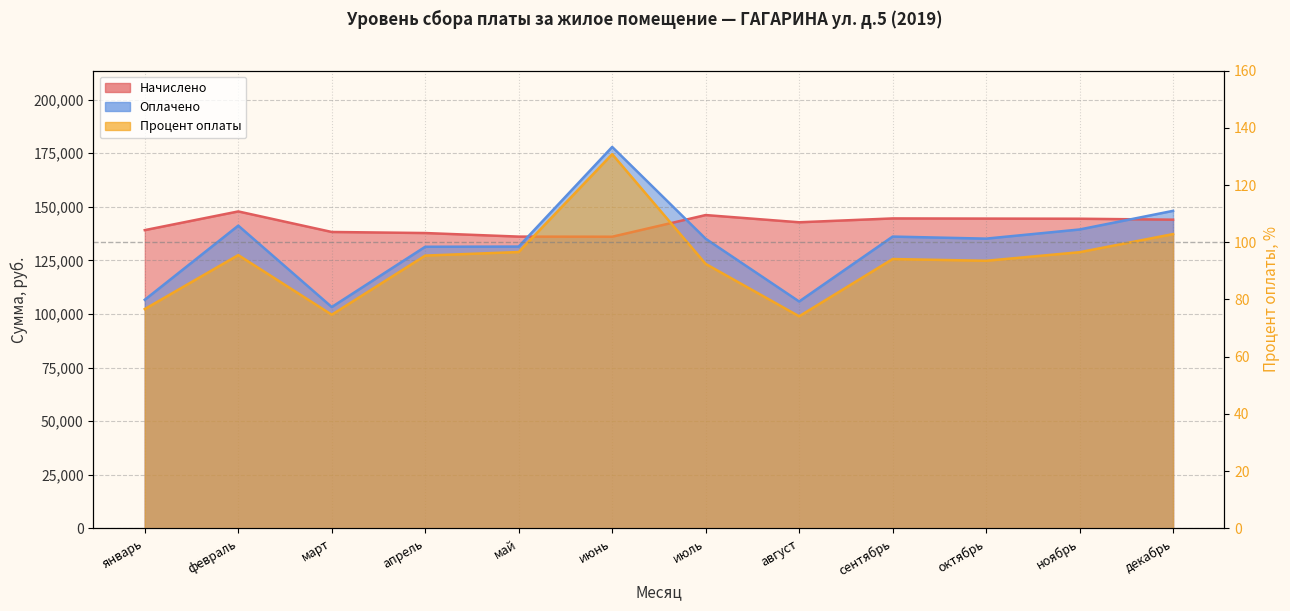

Count the number of data series in this chart.

3